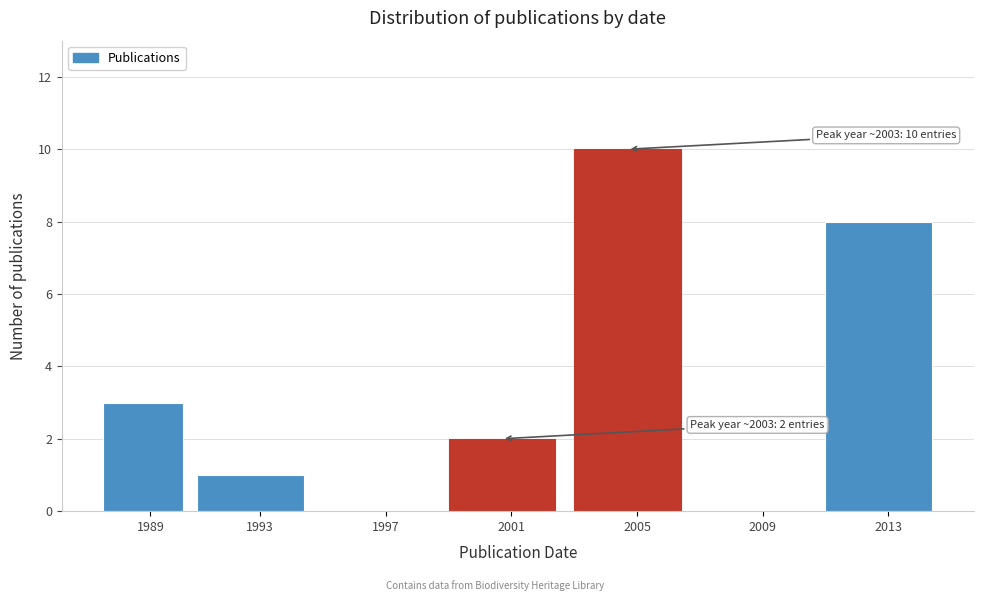

Reading right to left, list all the values displayed in this chart.

2013=8	2009=0	2005=10	2001=2	1997=0	1993=1	1989=3